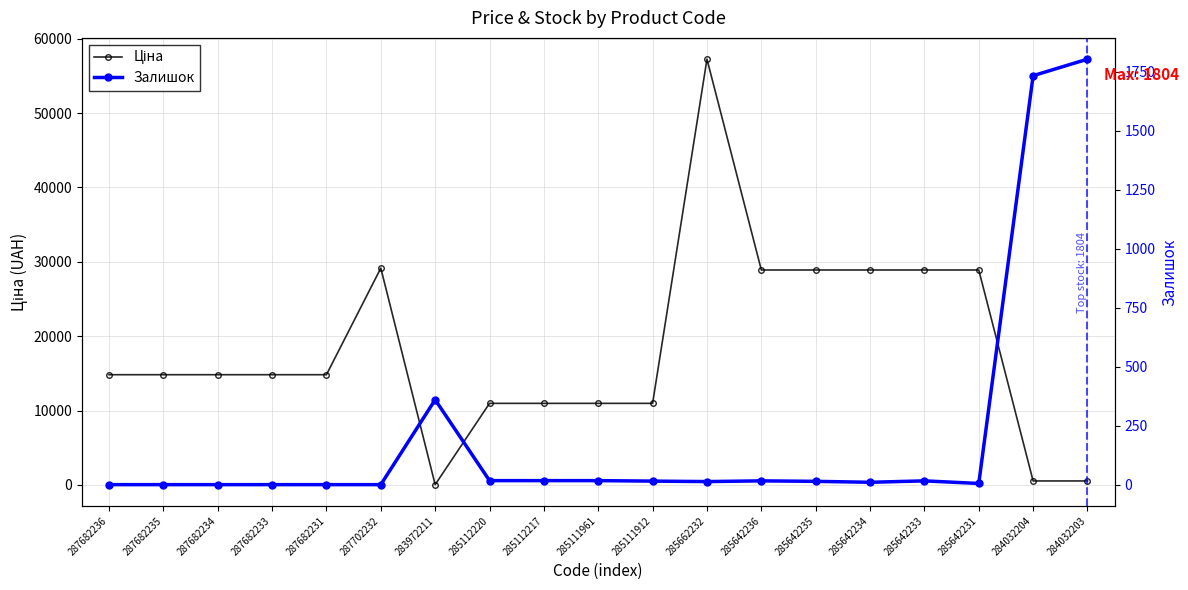

Where is Ціна nearest to the value 28645?

285642236